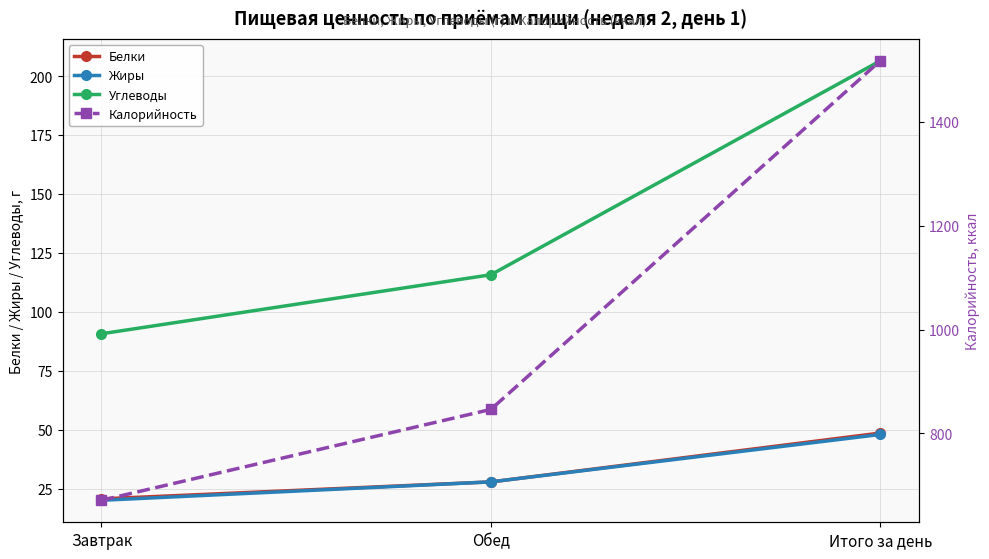

What is the approximate value of Белки at Итого за день?

48.6